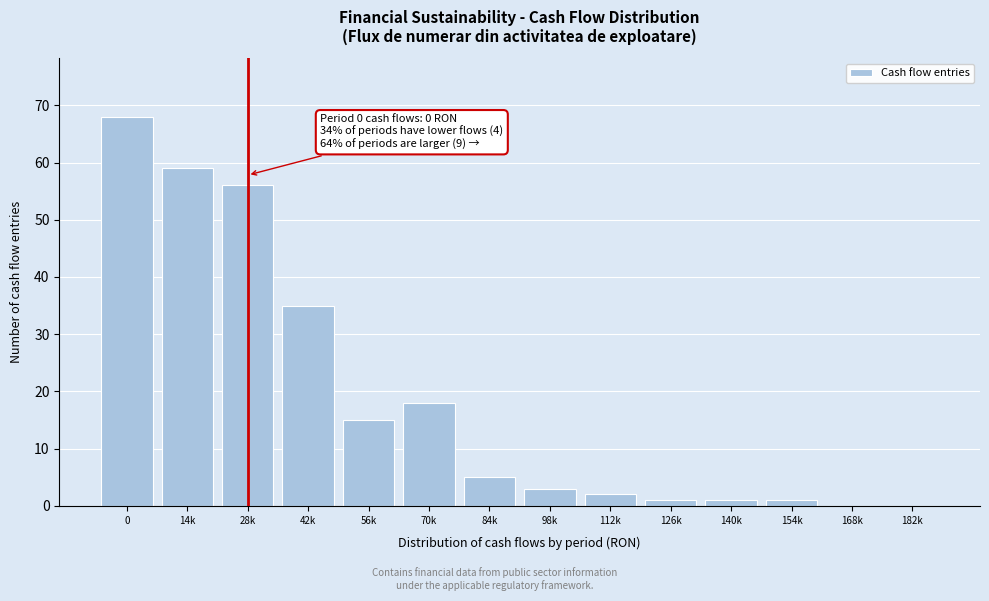

Reading left to right, extract all data points from this chart.

0=68	14k=59	28k=56	42k=35	56k=15	70k=18	84k=5	98k=3	112k=2	126k=1	140k=1	154k=1	168k=0	182k=0